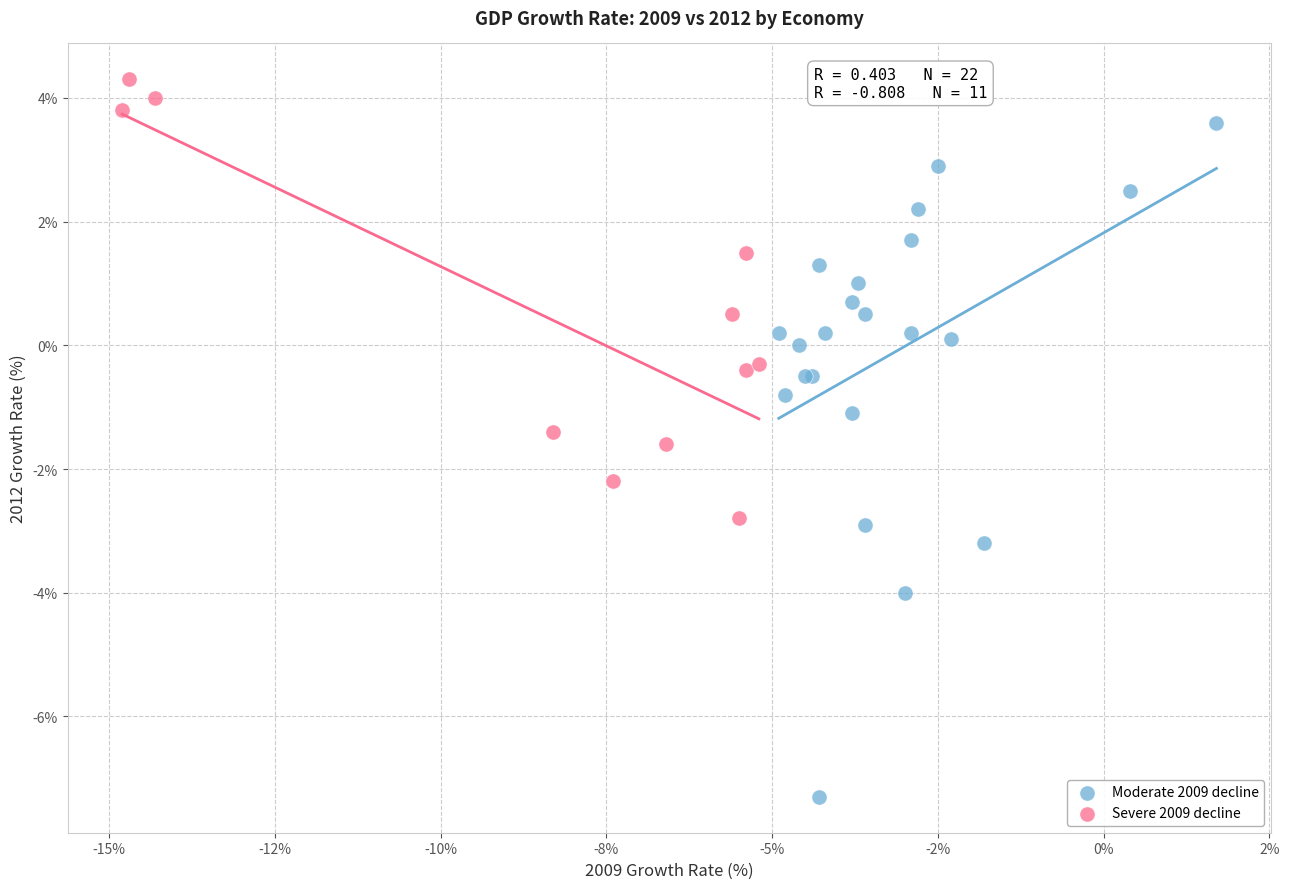

Which series reaches the maximum Y coordinate?

Severe 2009 decline